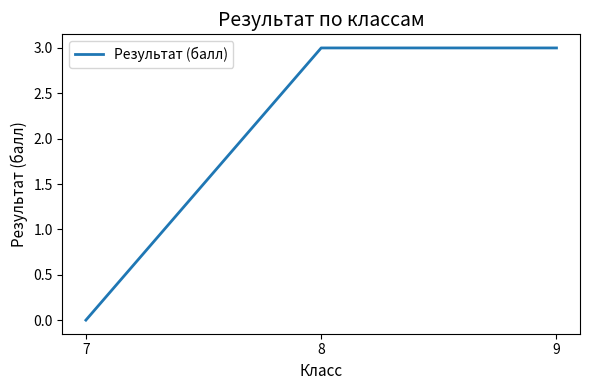

True or false: the data shows 0 at 7.

True